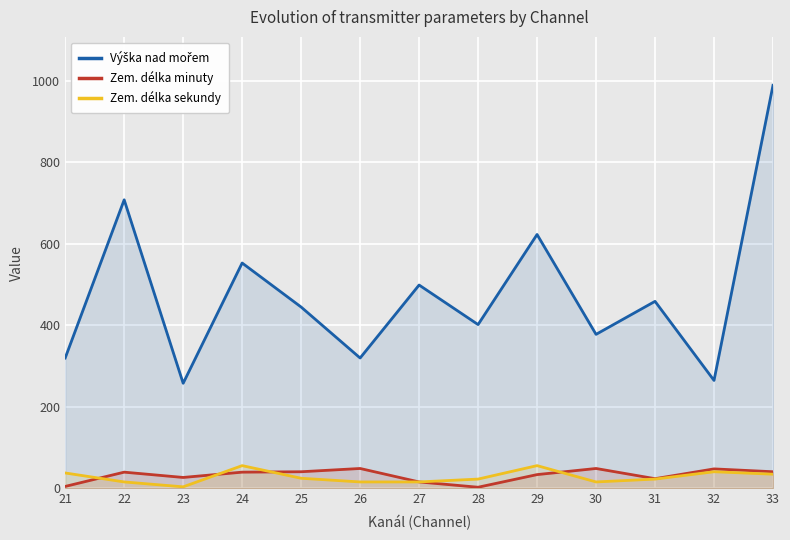

In Výška nad mořem, how many points are higher than both neighbors (excluding endpoints)?

5